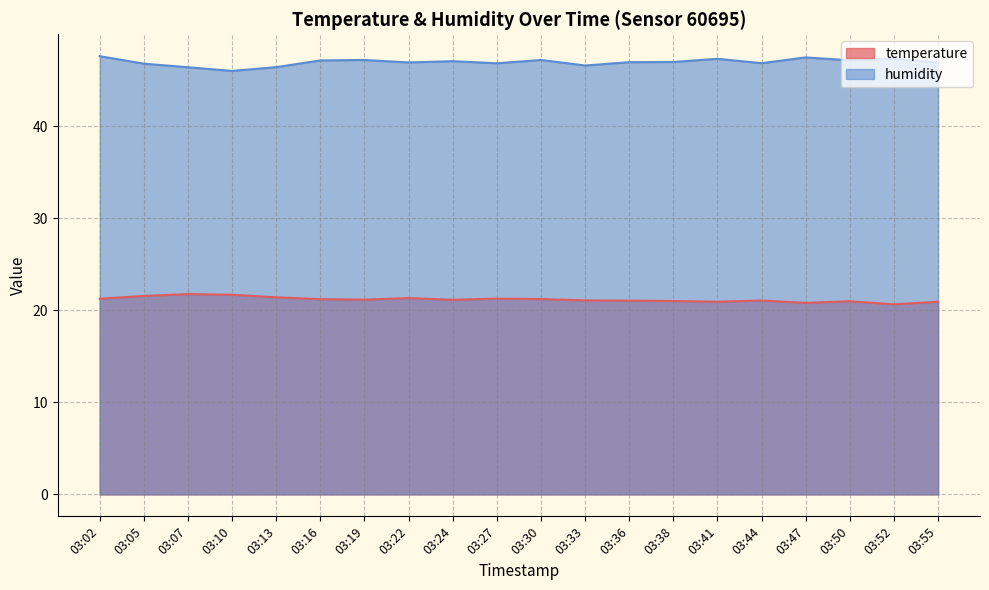

What is the difference between the second highest and minimum values in the humidity series?

1.5